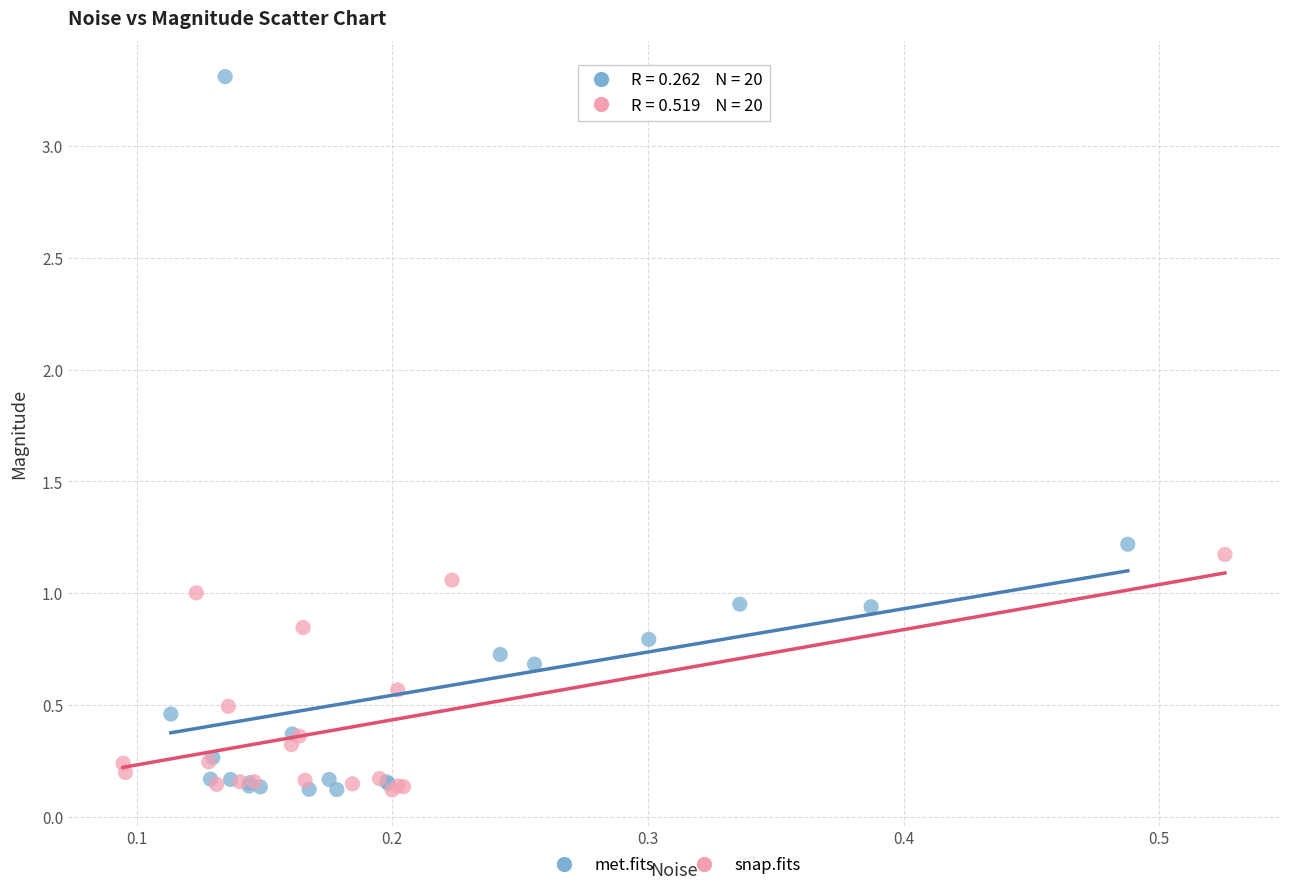

Which series has the largest Y range (max minus min)?

met.fits